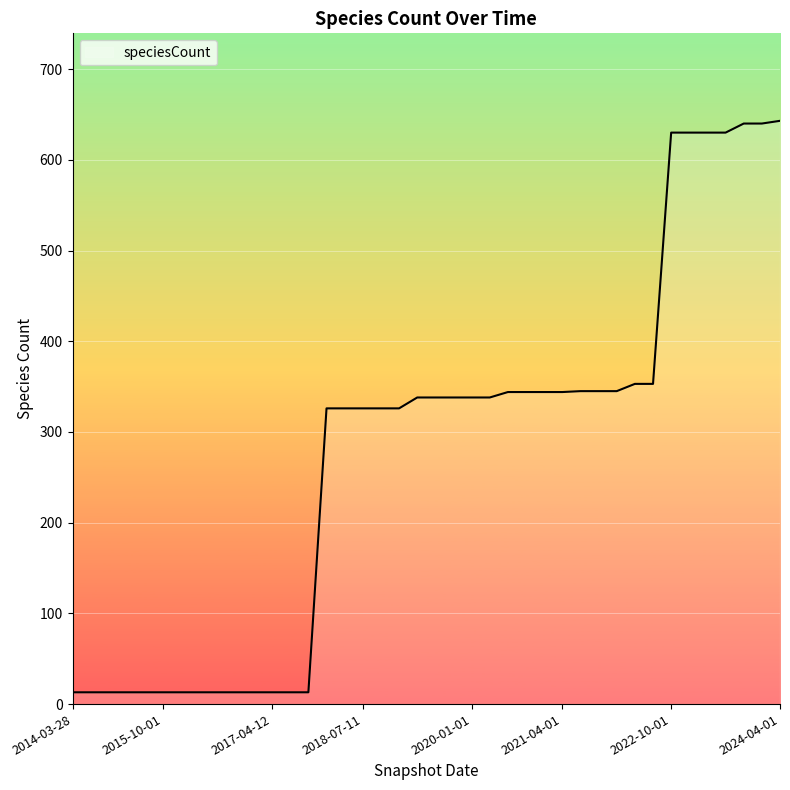

What is the difference between the maximum and minimum values?

630